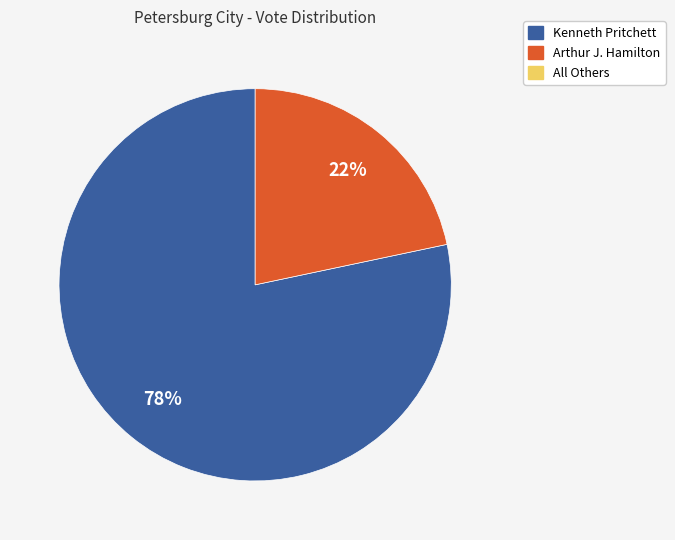

To the nearest percent, what is the average slice percentage?

50%